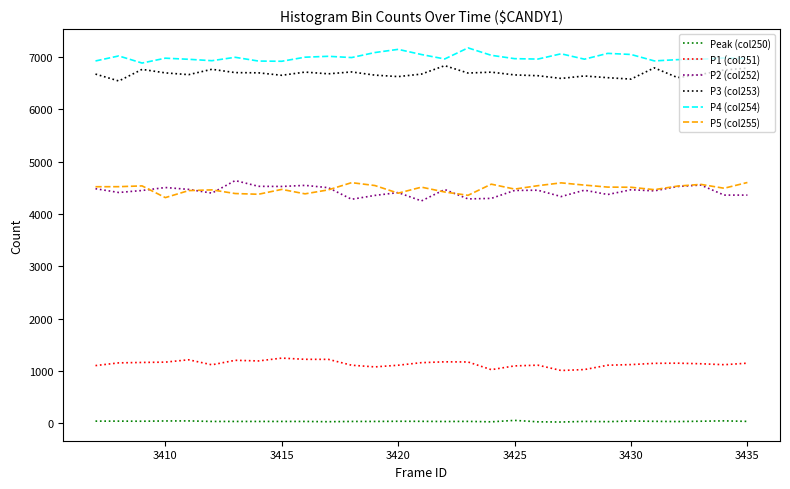

True or false: P5 (col255) and P1 (col251) cross at least once.

False